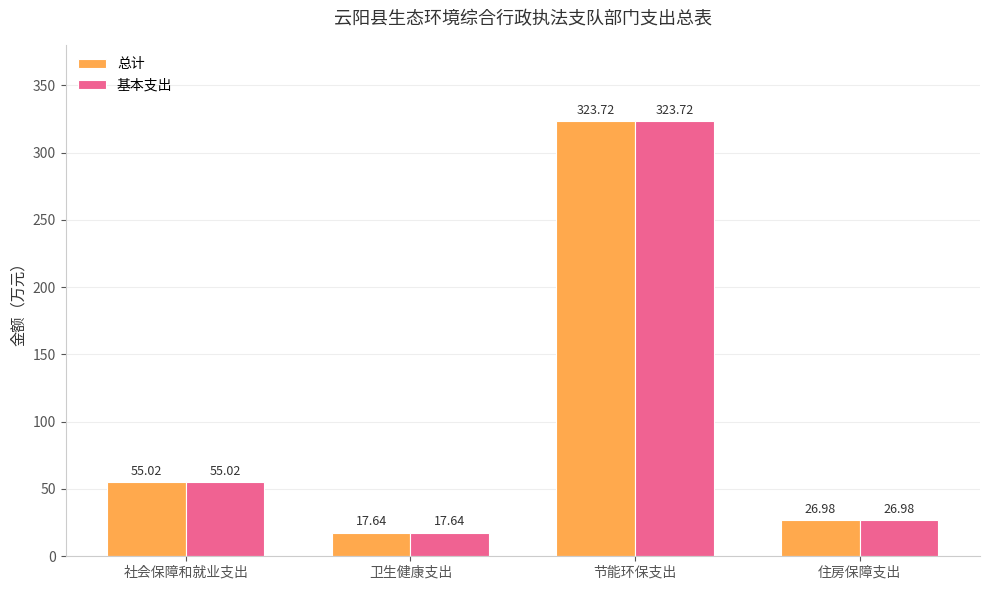

Which label corresponds to the largest value in the chart?

节能环保支出